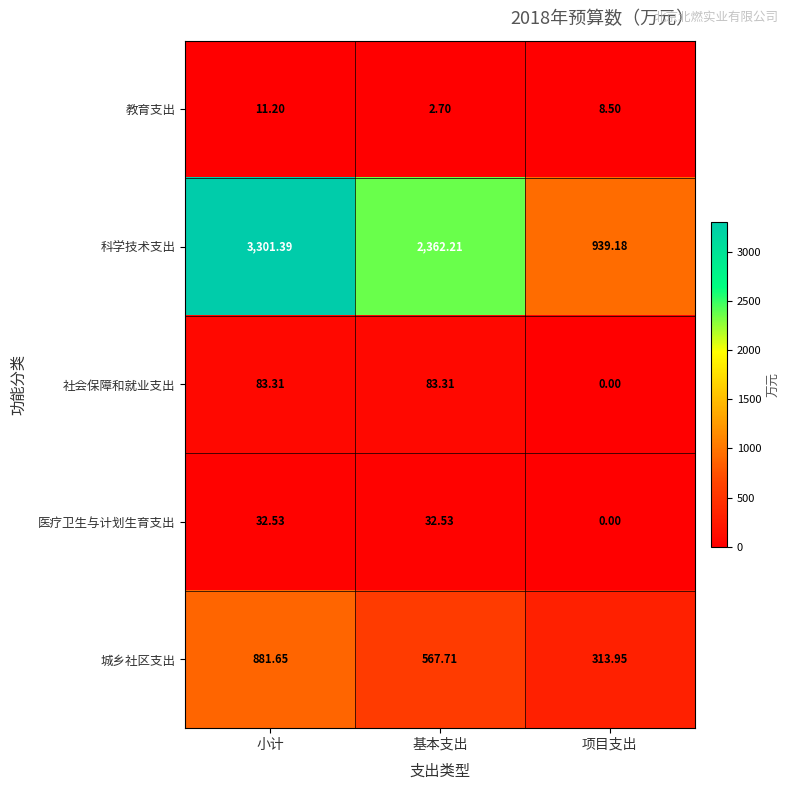

List the series in order of their peak value, highest first.

科学技术支出, 城乡社区支出, 社会保障和就业支出, 医疗卫生与计划生育支出, 教育支出